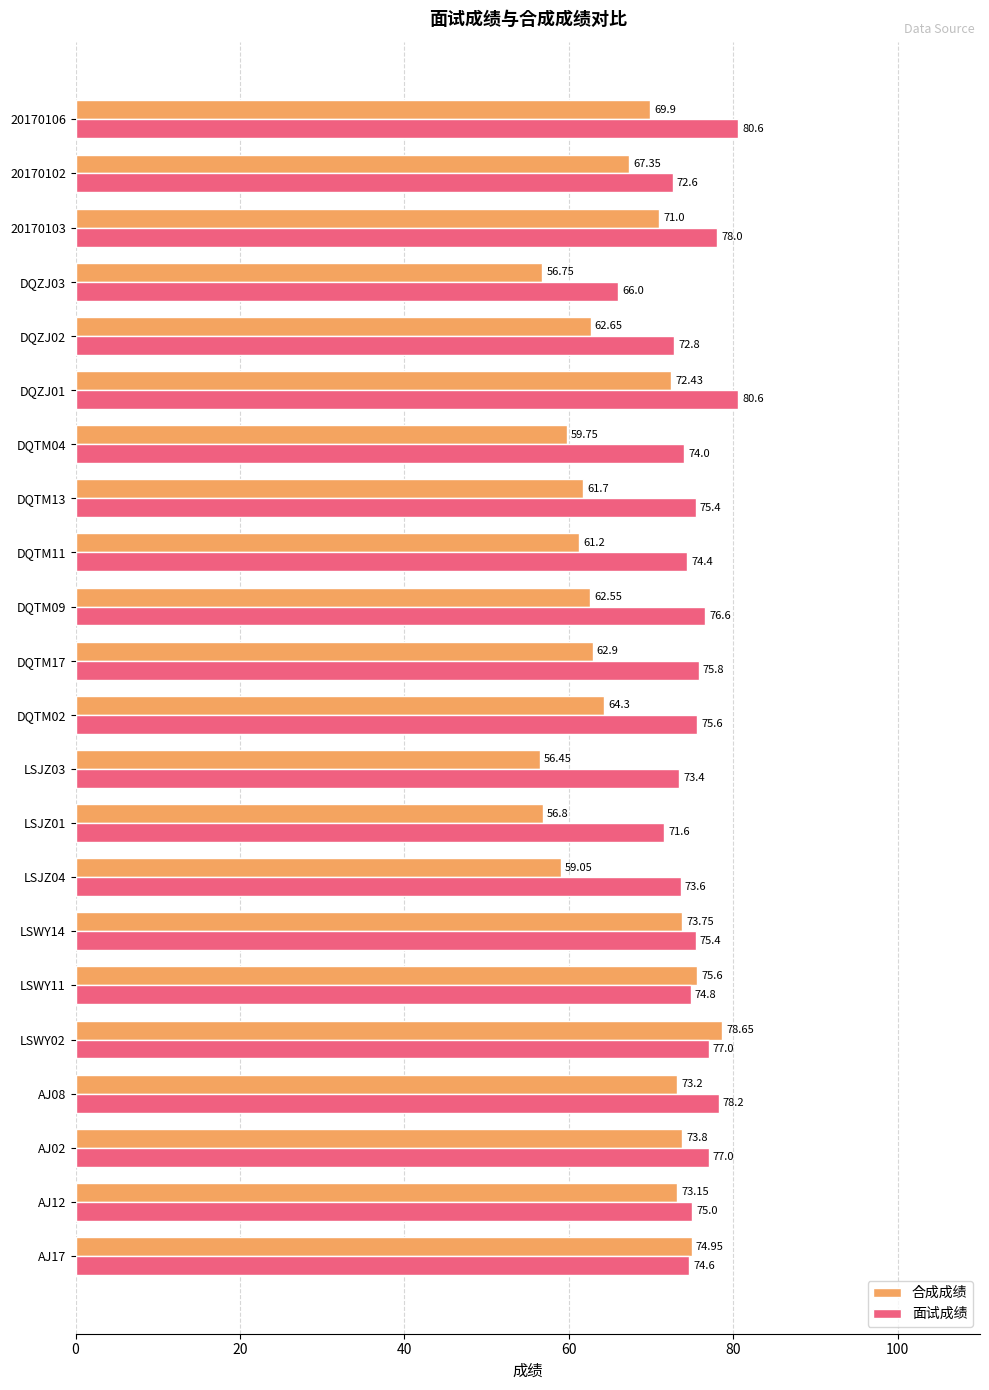

At which category is the sum across all series the highest?

LSWY02